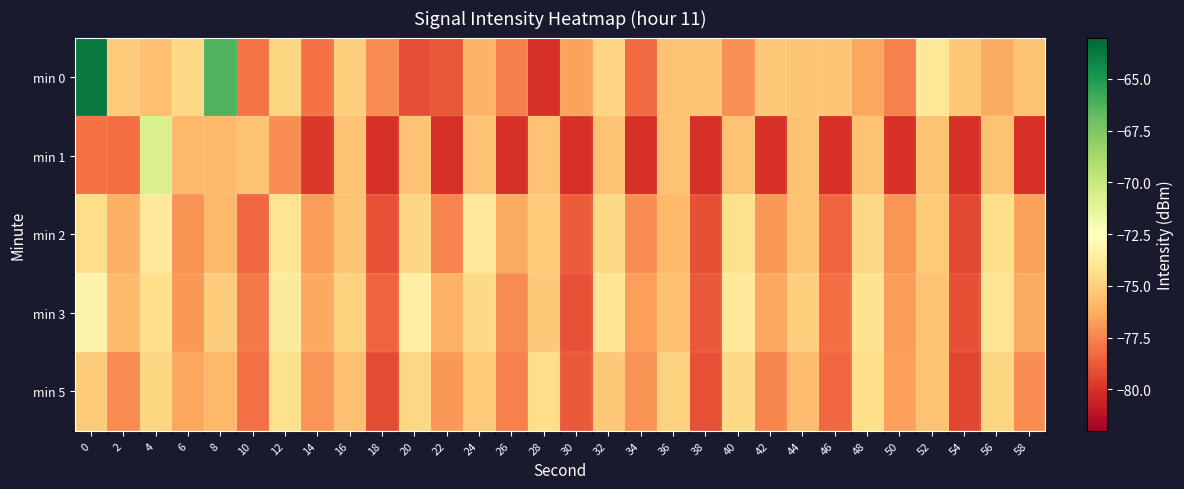

What is the smallest value displayed?

-80.1